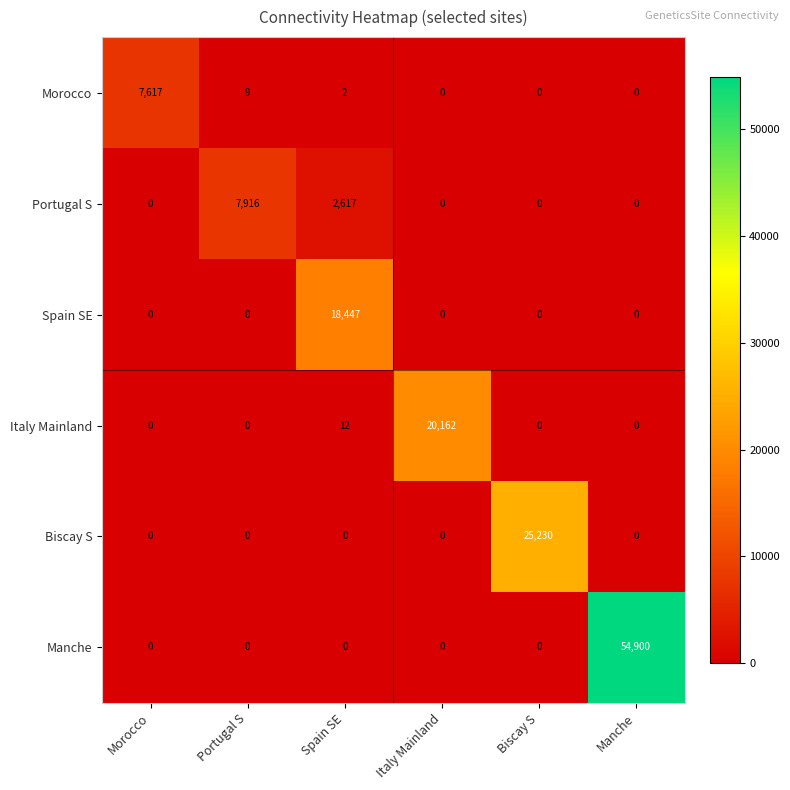

What is the difference between the Morocco values at Portugal S and Biscay S?

9